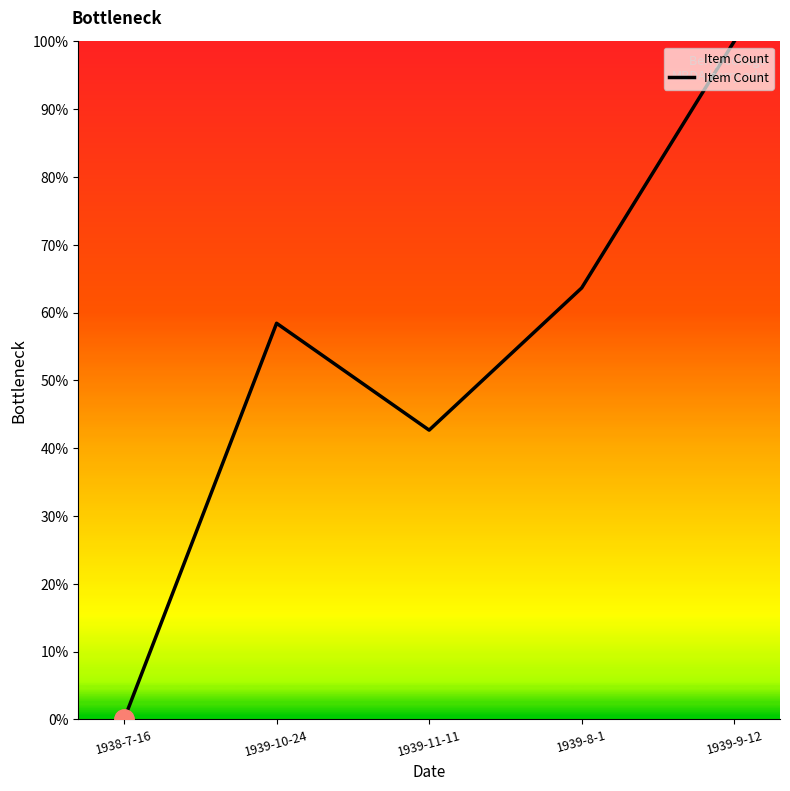

What position from the left is 1939-11-11?

3